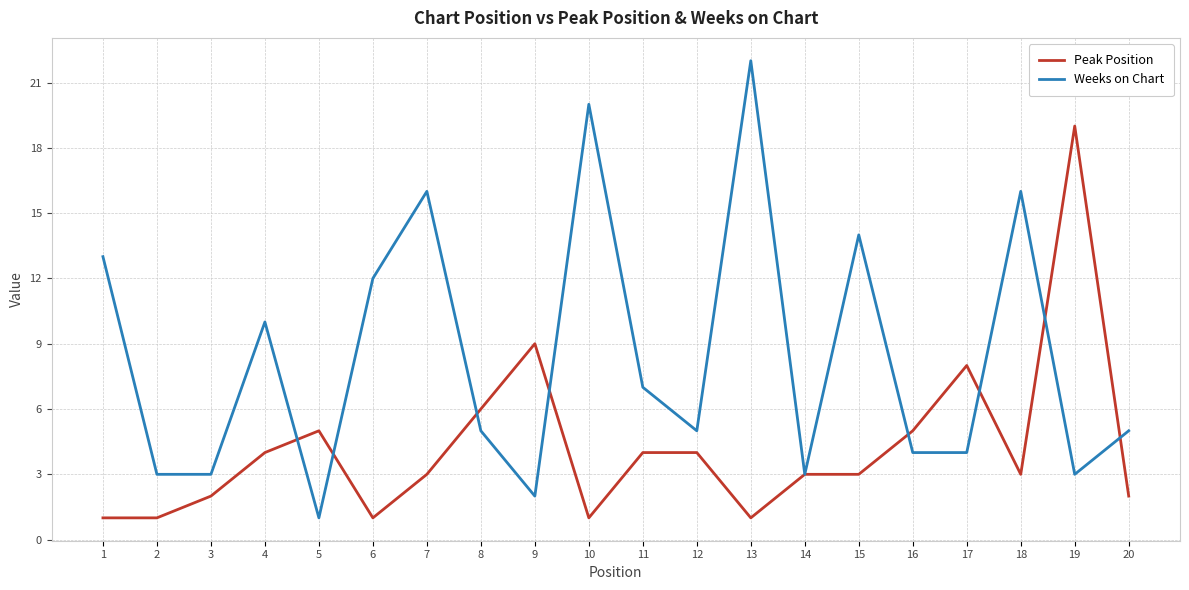

Which series has the largest total across all categories?

Weeks on Chart